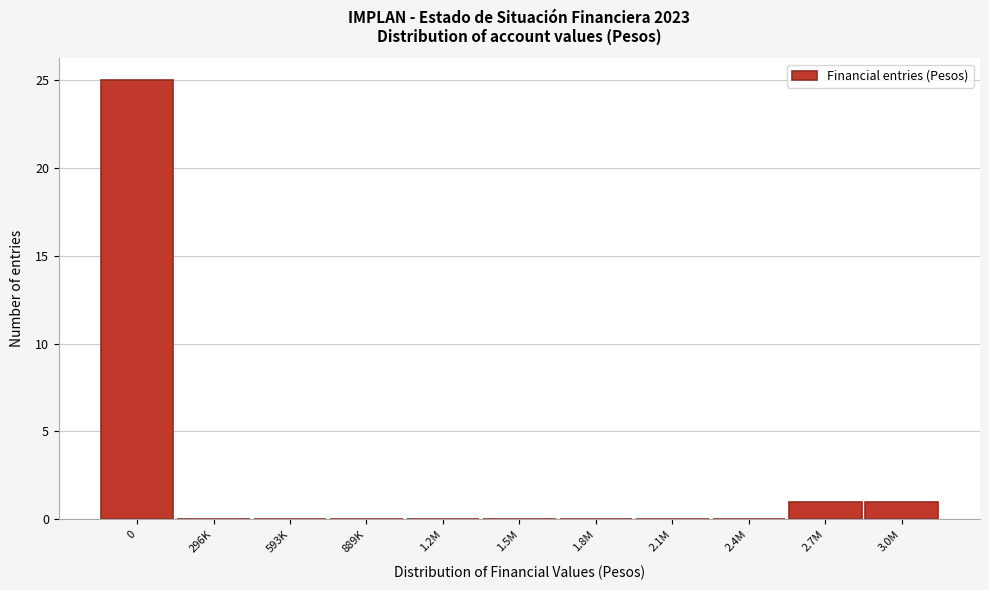

Reading left to right, list all the values displayed in this chart.

0=25	296K=0	593K=0	889K=0	1.2M=0	1.5M=0	1.8M=0	2.1M=0	2.4M=0	2.7M=1	3.0M=1